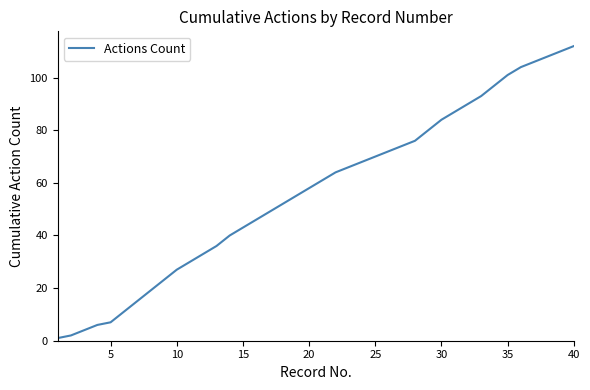

True or false: the data has more than 1 interior local peaks.

False